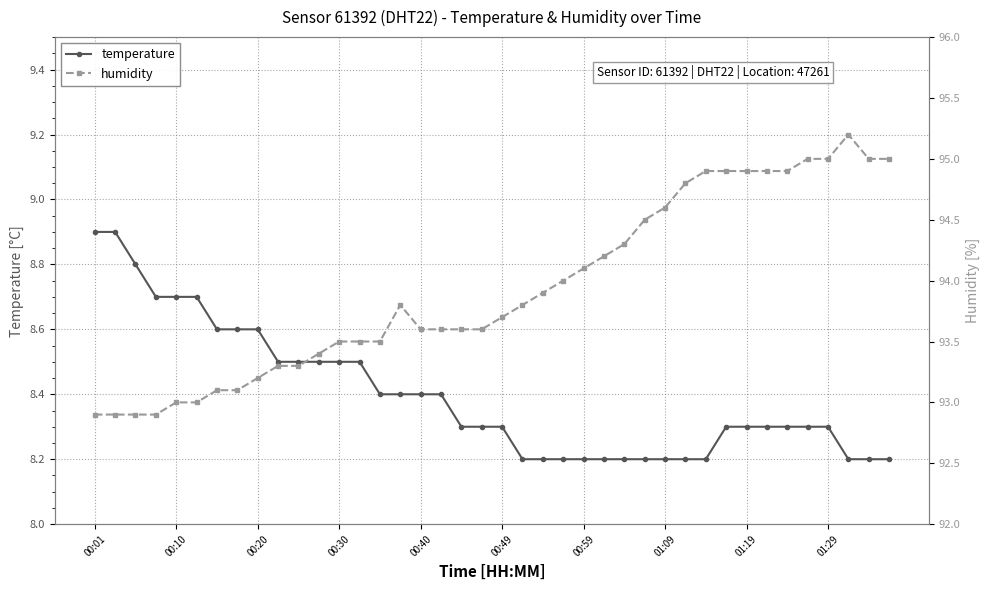

Count the temperature values in the range 8 to 9.

40